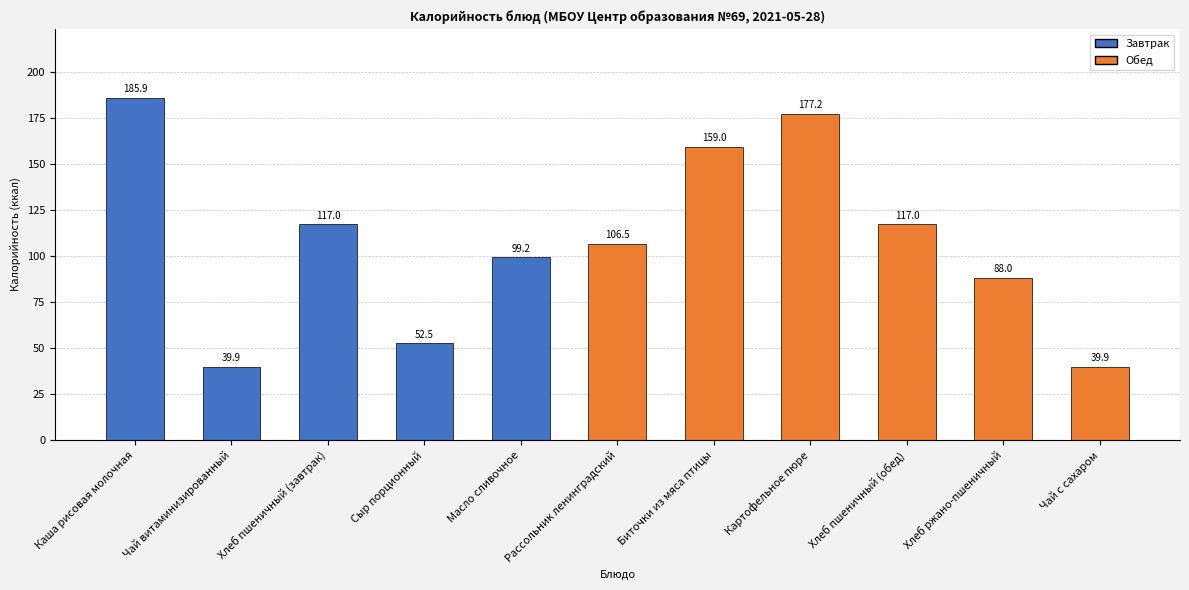

Reading right to left, list all the values displayed in this chart.

Чай с сахаром=39.9	Хлеб ржано-пшеничный=88.0	Хлеб пшеничный (обед)=117.0	Картофельное пюре=177.2	Биточки из мяса птицы=159.0	Рассольник ленинградский=106.5	Масло сливочное=99.2	Сыр порционный=52.5	Хлеб пшеничный (завтрак)=117.0	Чай витаминизированный=39.9	Каша рисовая молочная=185.9